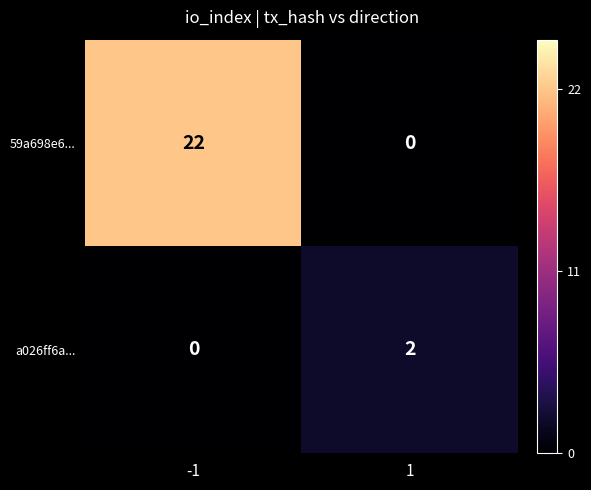

Which series has the widest spread of values?

59a698e6...